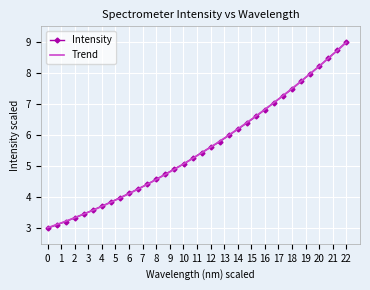

How many lines are shown in the chart?

1